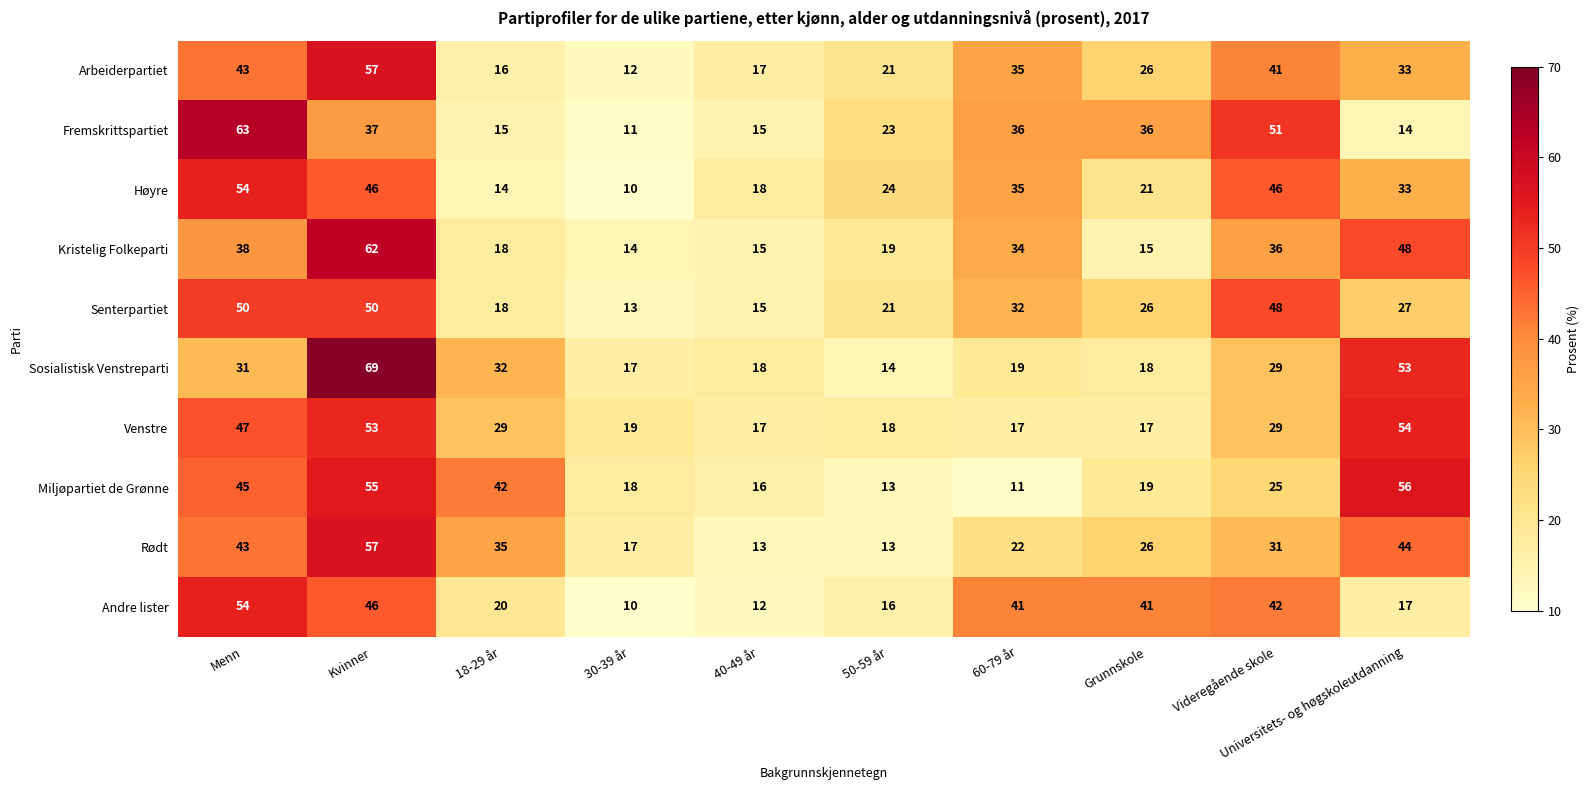

How many distinct data groups are displayed?

10